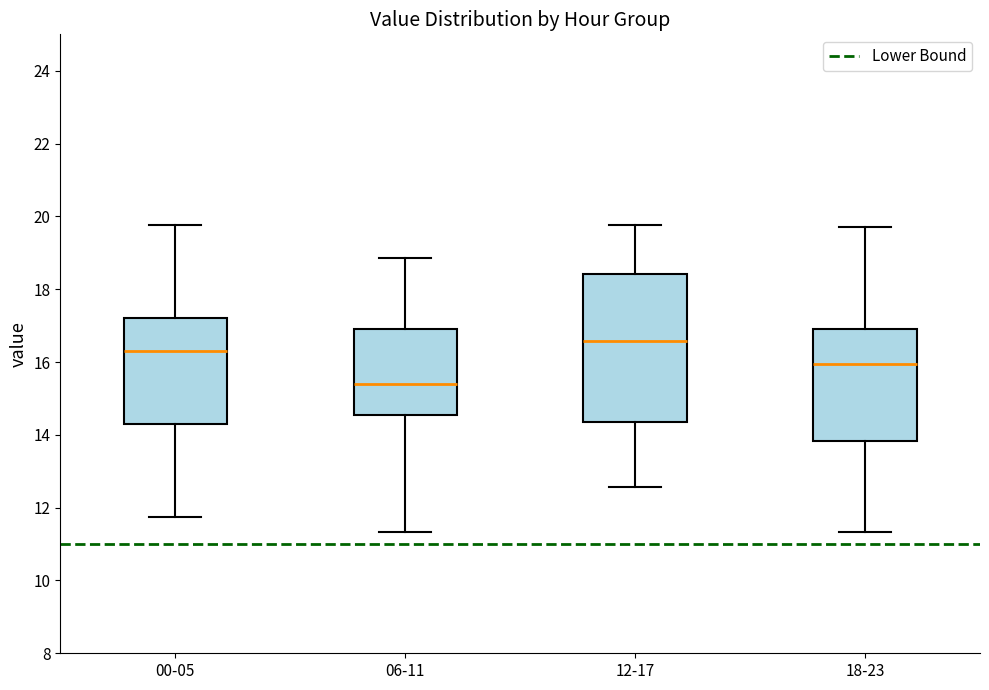

Where is the lower edge of the box for 12-17 on the y-axis? The values are not printed on the chart, so give them approximately, as read against the axis.

14.4